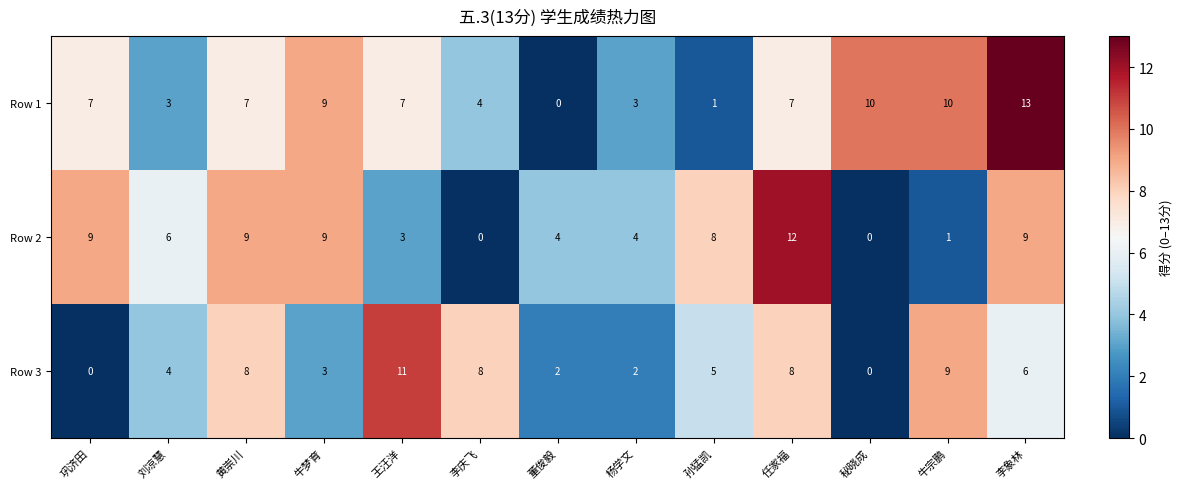

What is the maximum value shown in the chart?

13